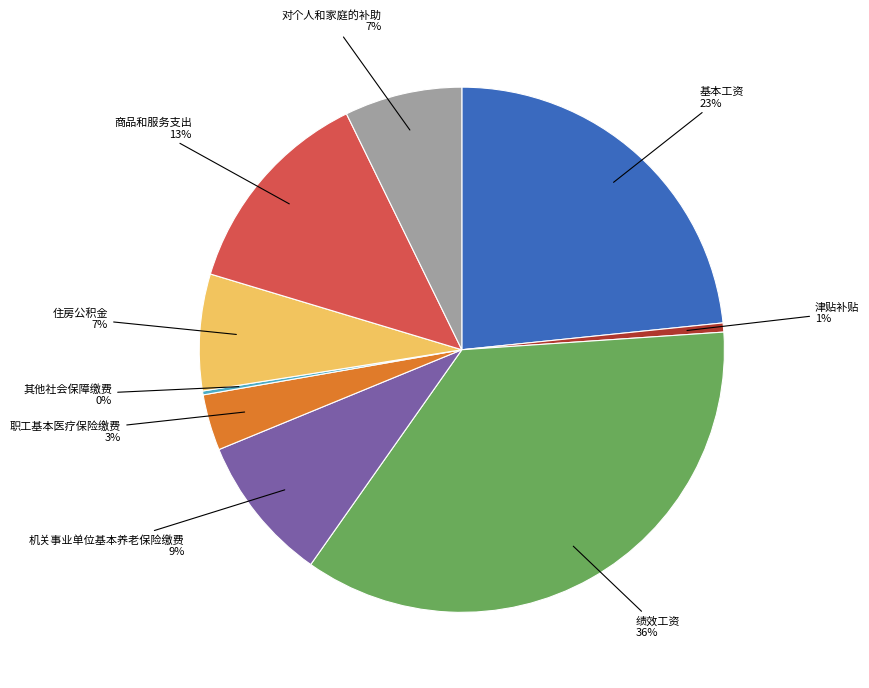

To the nearest percent, what is the difference between the largest and smallest slice percentages?

36%